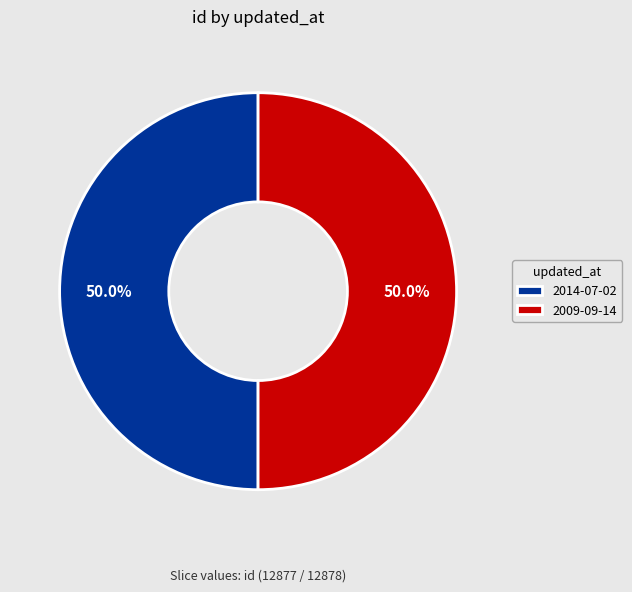

What is the ratio of the value at 2009-09-14 to the value at 2014-07-02?

1.0